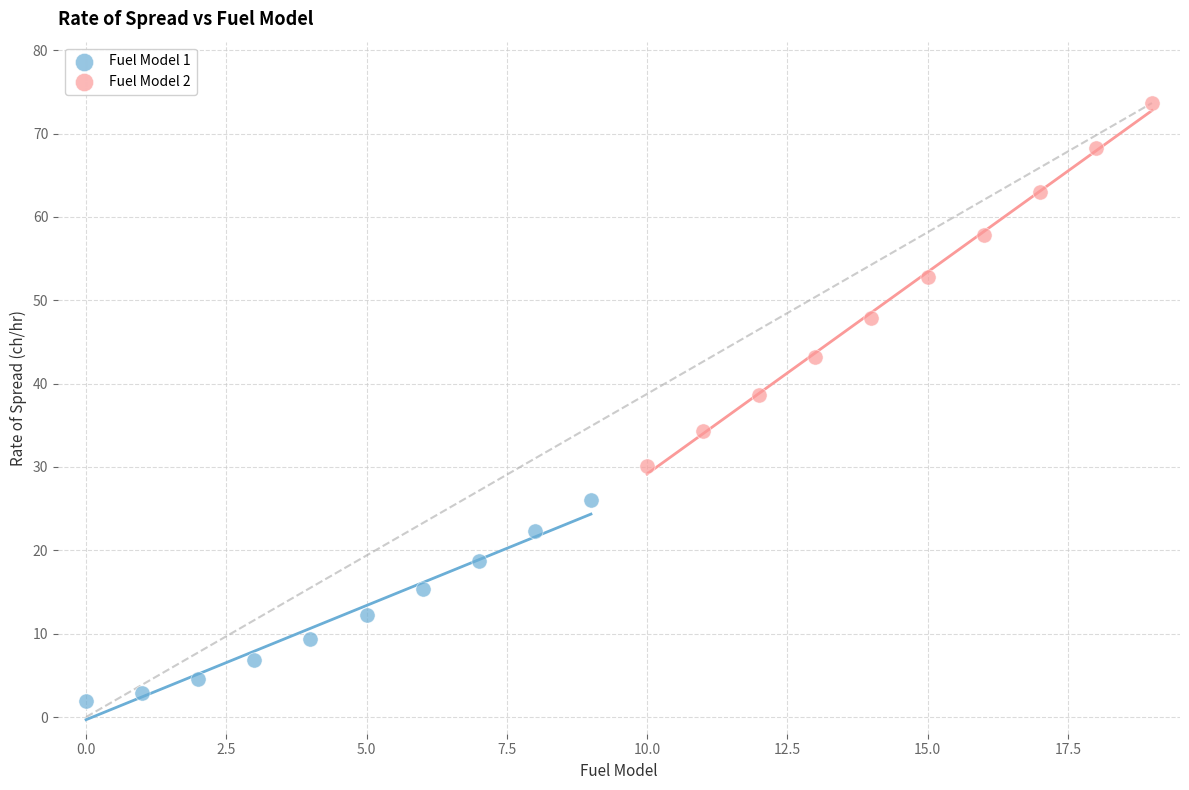

Which series reaches the minimum Y coordinate?

Fuel Model 1